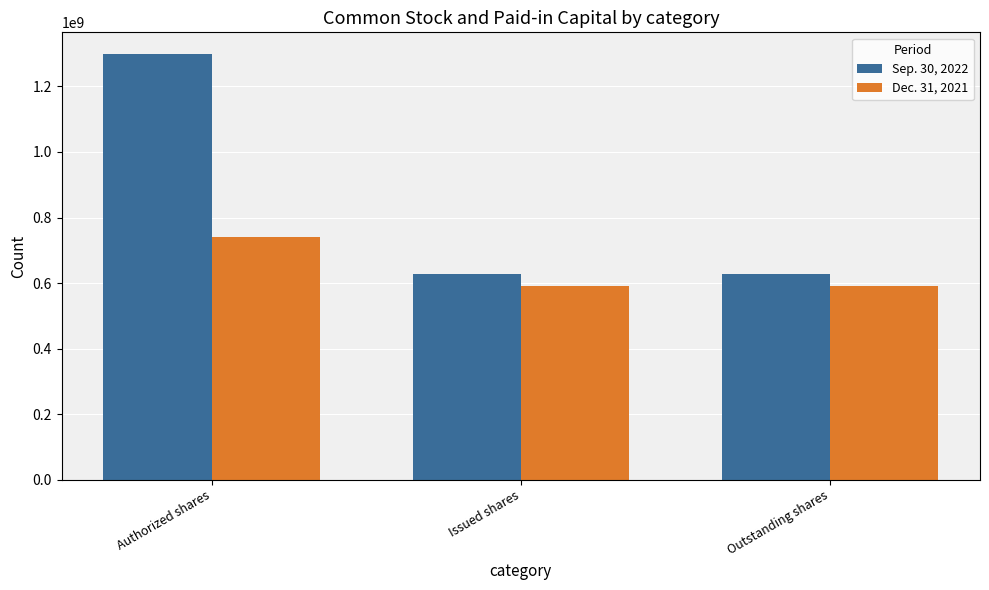

Which series has the largest range (max minus min)?

Sep. 30, 2022